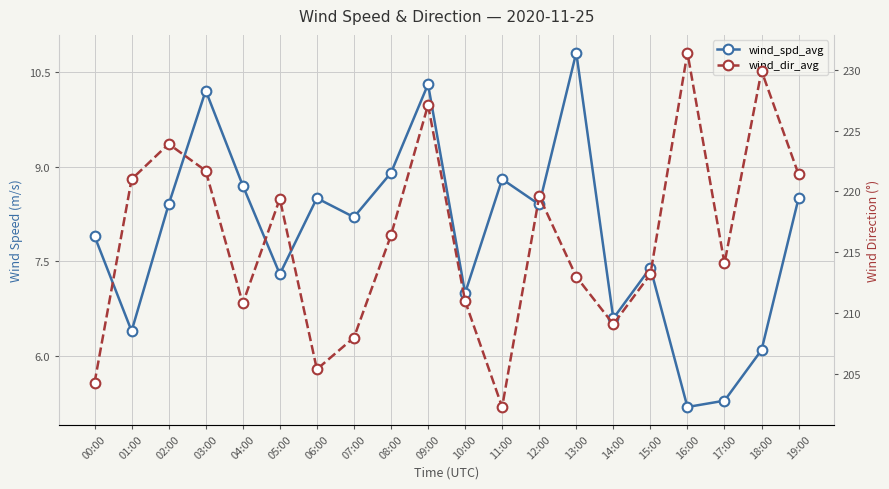

What is the greatest value displayed?

231.4